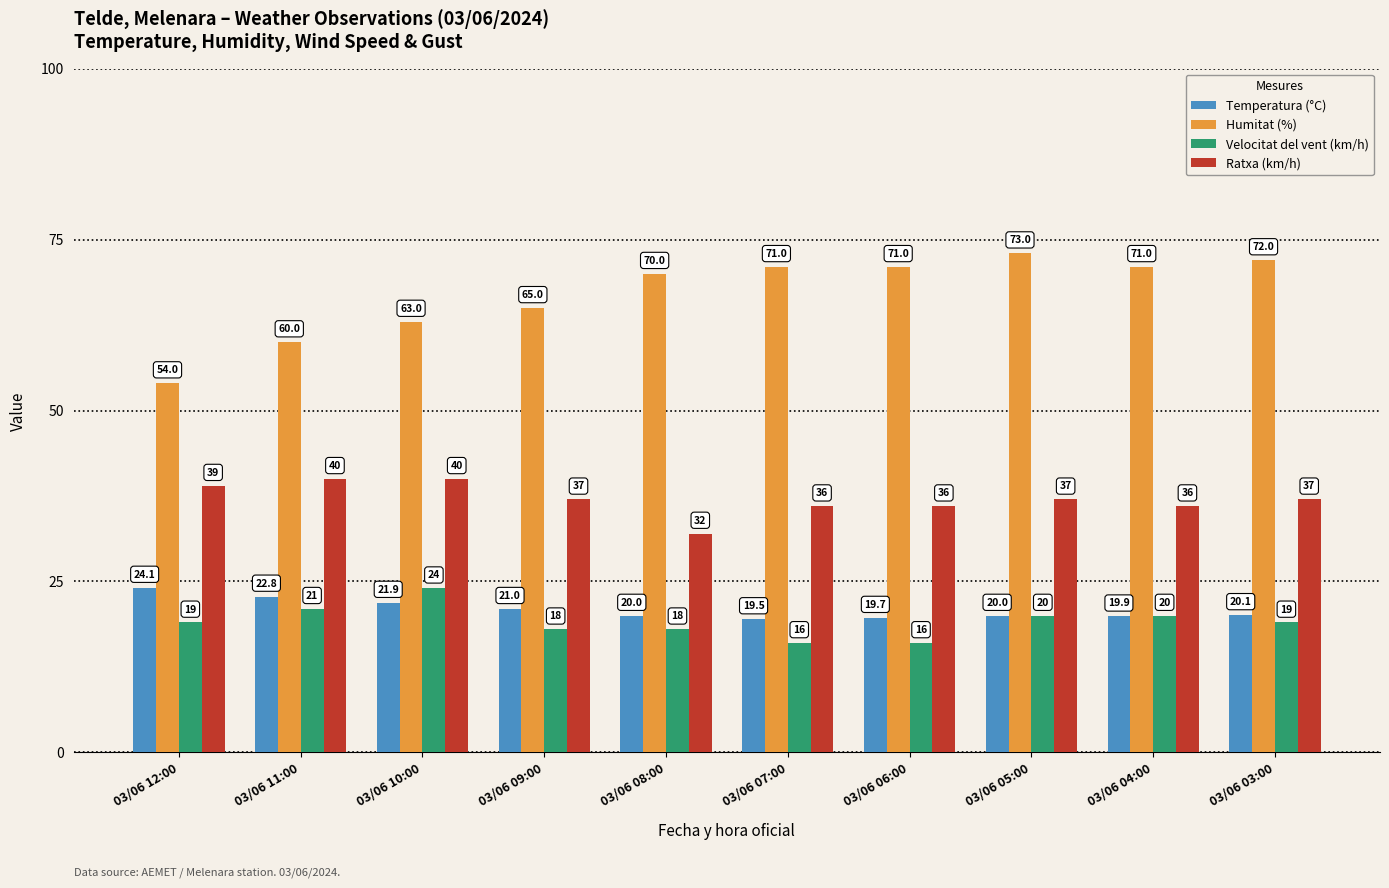

What is the sum of all Velocitat del vent (km/h) values?

191.0